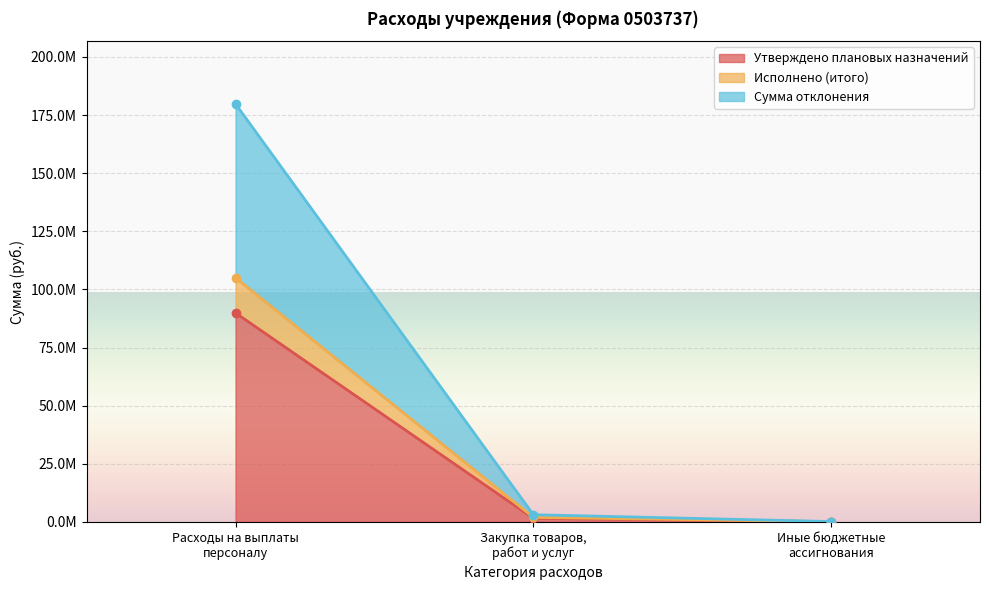

What is the label of the 1st point from the left?

Расходы на выплаты персоналу